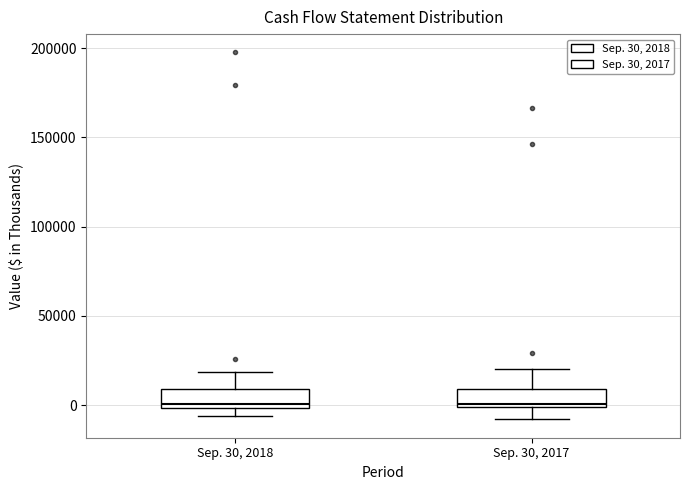

Reading left to right, transcribe this box plot: for each box, give where its median line is, the range the box spans, and where its two whiskers end, as read against the y-axis. The values are not printed on the chart, so give them approximately, as read against the axis.

Sep. 30, 2018: median 0 (just above the box's lower edge), box 0 to 10000, whiskers -5000 to 20000
Sep. 30, 2017: median 0 (just above the box's lower edge), box 0 to 10000, whiskers -10000 to 20000